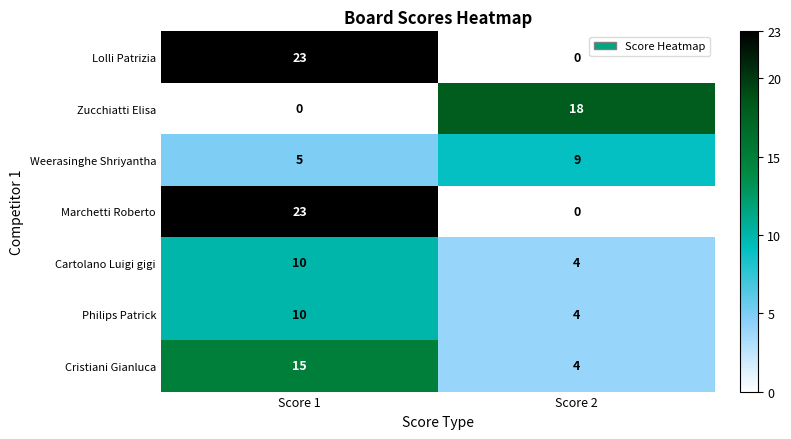

At how many categories does at least one series exceed 14?

2